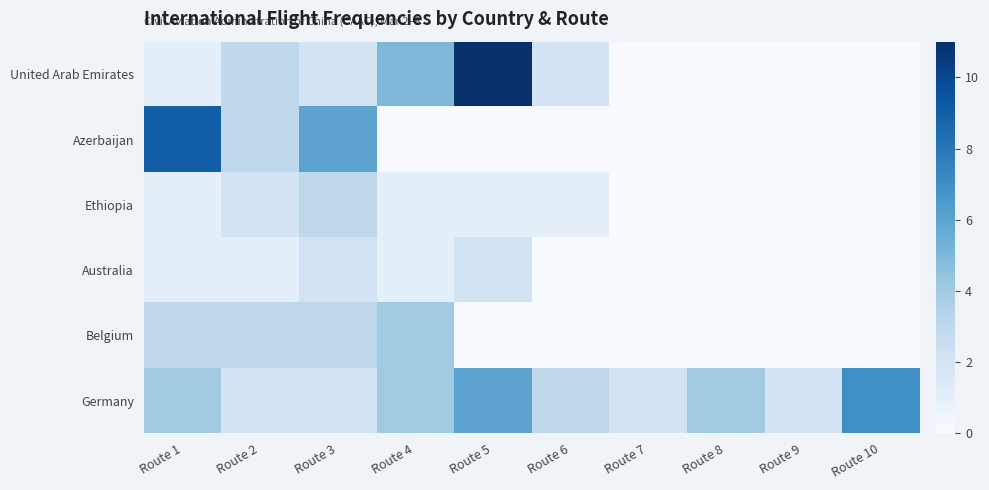

Reading right to left, transcribe all the data shown in this chart.

United Arab Emirates: Route 10=0	Route 9=0	Route 8=0	Route 7=0	Route 6=2	Route 5=11	Route 4=5	Route 3=2	Route 2=3	Route 1=1
Azerbaijan: Route 10=0	Route 9=0	Route 8=0	Route 7=0	Route 6=0	Route 5=0	Route 4=0	Route 3=6	Route 2=3	Route 1=9
Ethiopia: Route 10=0	Route 9=0	Route 8=0	Route 7=0	Route 6=1	Route 5=1	Route 4=1	Route 3=3	Route 2=2	Route 1=1
Australia: Route 10=0	Route 9=0	Route 8=0	Route 7=0	Route 6=0	Route 5=2	Route 4=1	Route 3=2	Route 2=1	Route 1=1
Belgium: Route 10=0	Route 9=0	Route 8=0	Route 7=0	Route 6=0	Route 5=0	Route 4=4	Route 3=3	Route 2=3	Route 1=3
Germany: Route 10=7	Route 9=2	Route 8=4	Route 7=2	Route 6=3	Route 5=6	Route 4=4	Route 3=2	Route 2=2	Route 1=4